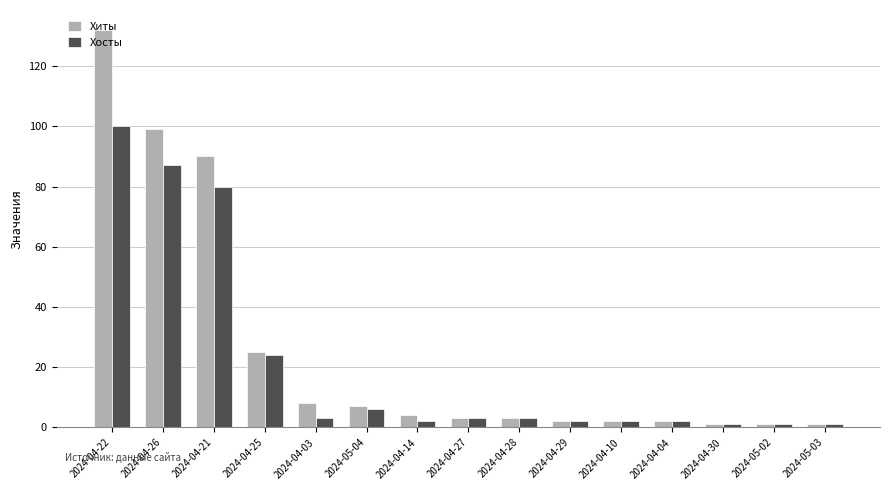

Which series changed the most between 2024-05-04 and 2024-04-29?

Хиты